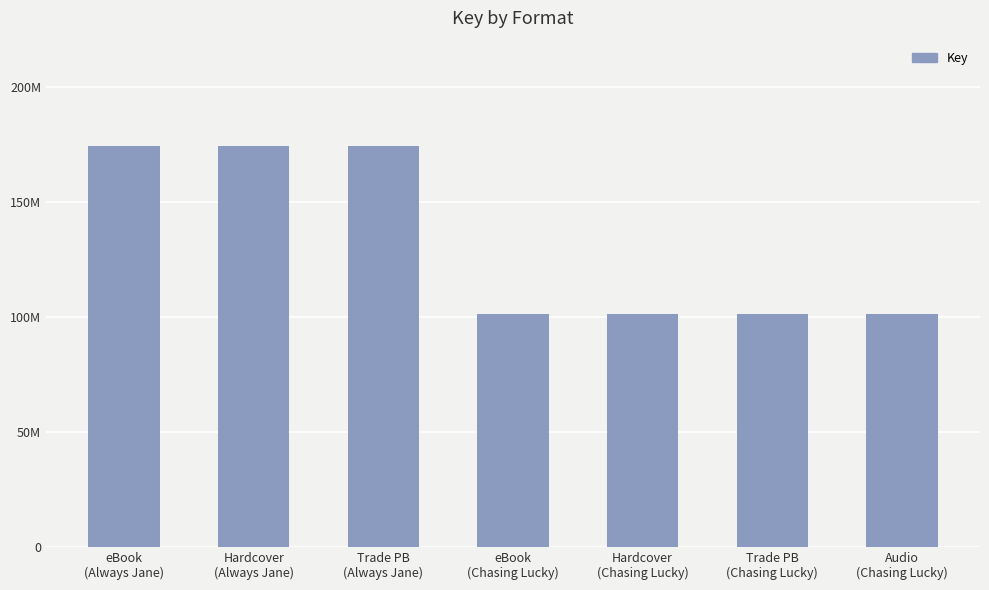

What is the sum of the values at eBook
(Always Jane) and Audio
(Chasing Lucky)?

275175613